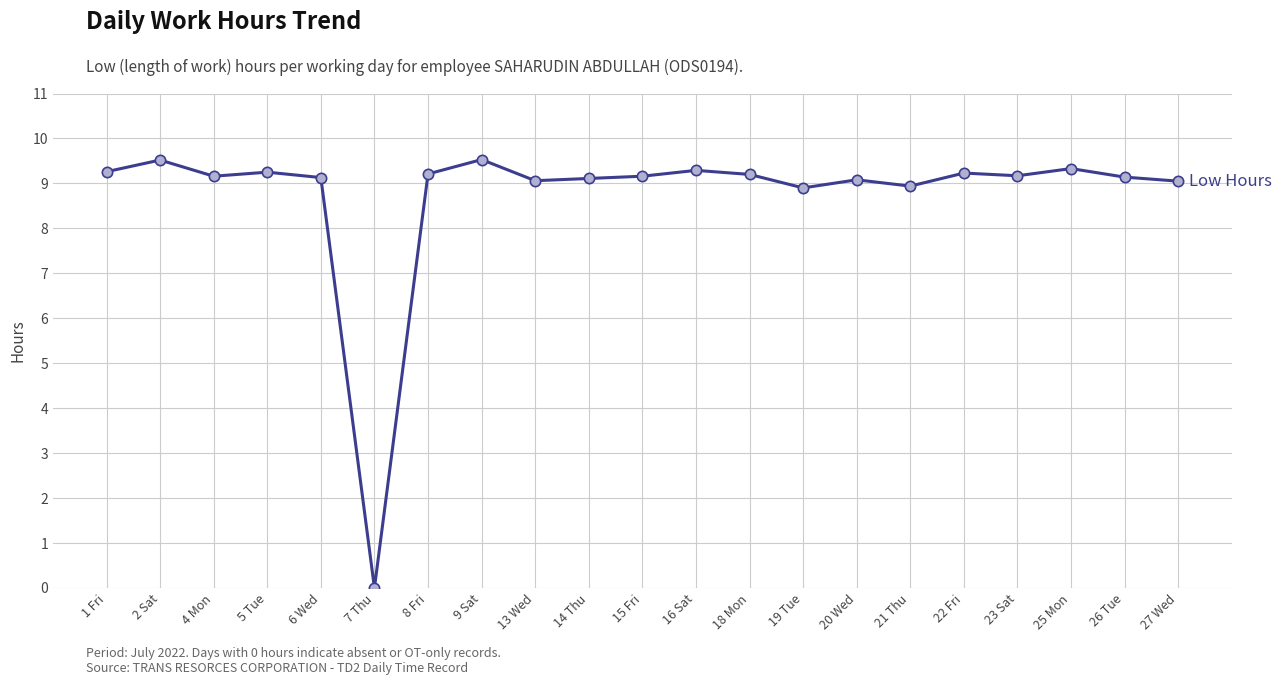

Between 2 Sat and 19 Tue, which is larger?

2 Sat